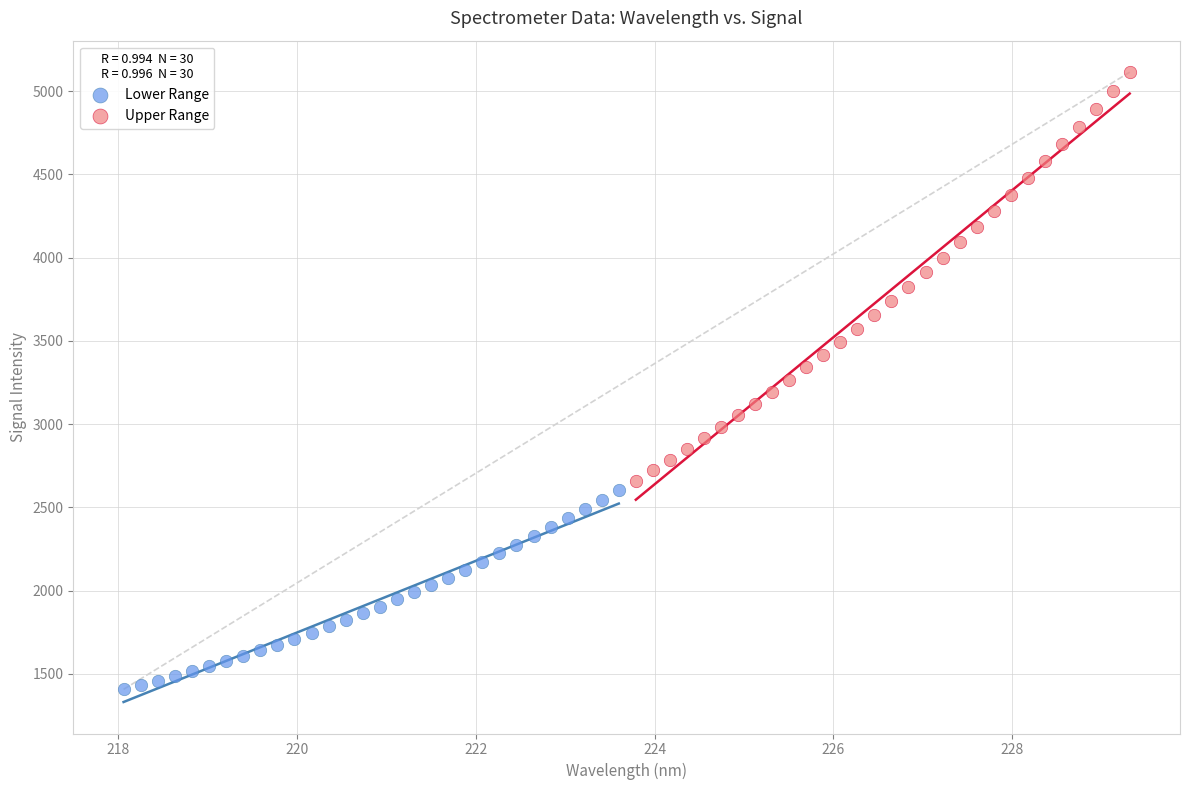

What are all the series names shown in the legend?

Lower Range, Upper Range